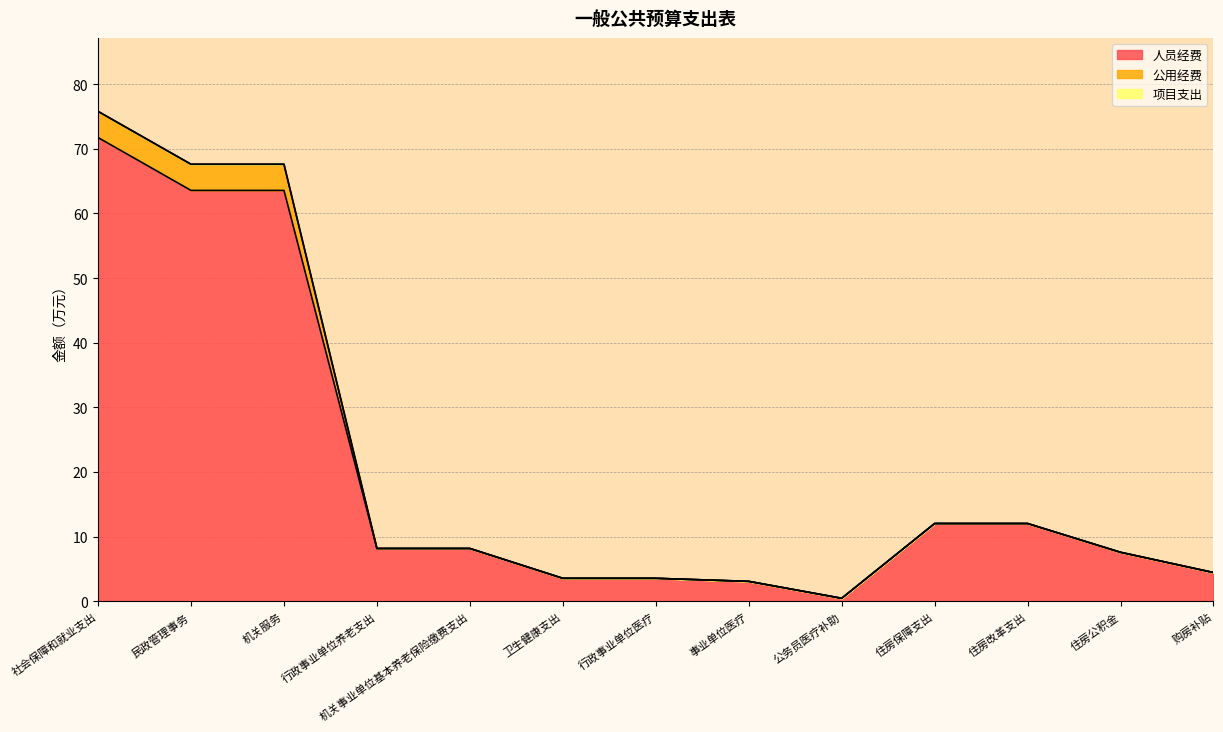

True or false: 人员经费 has a value of 12.0 at 住房改革支出.

True